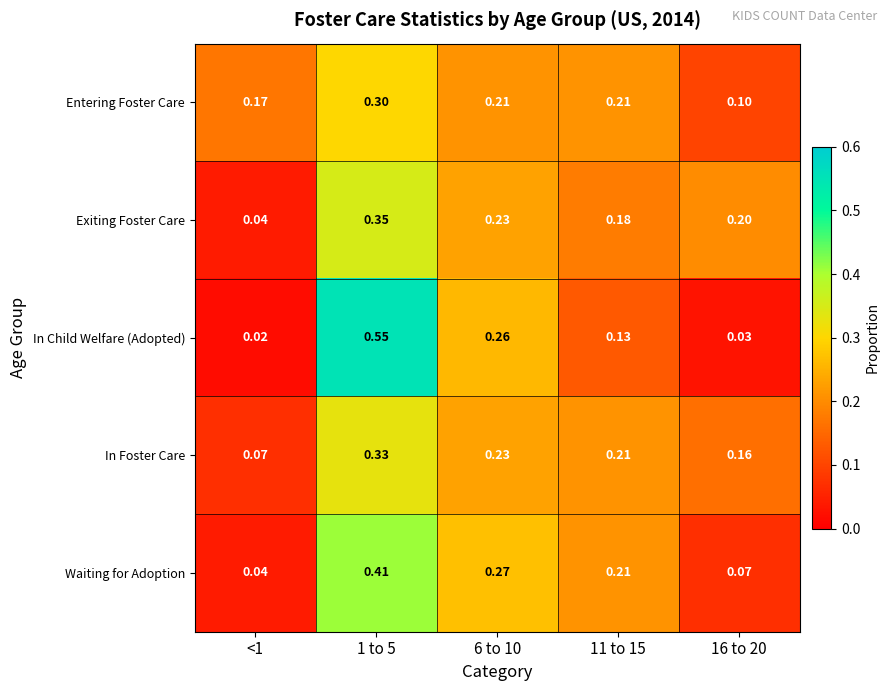

At how many categories does at least one series exceed 0?

5